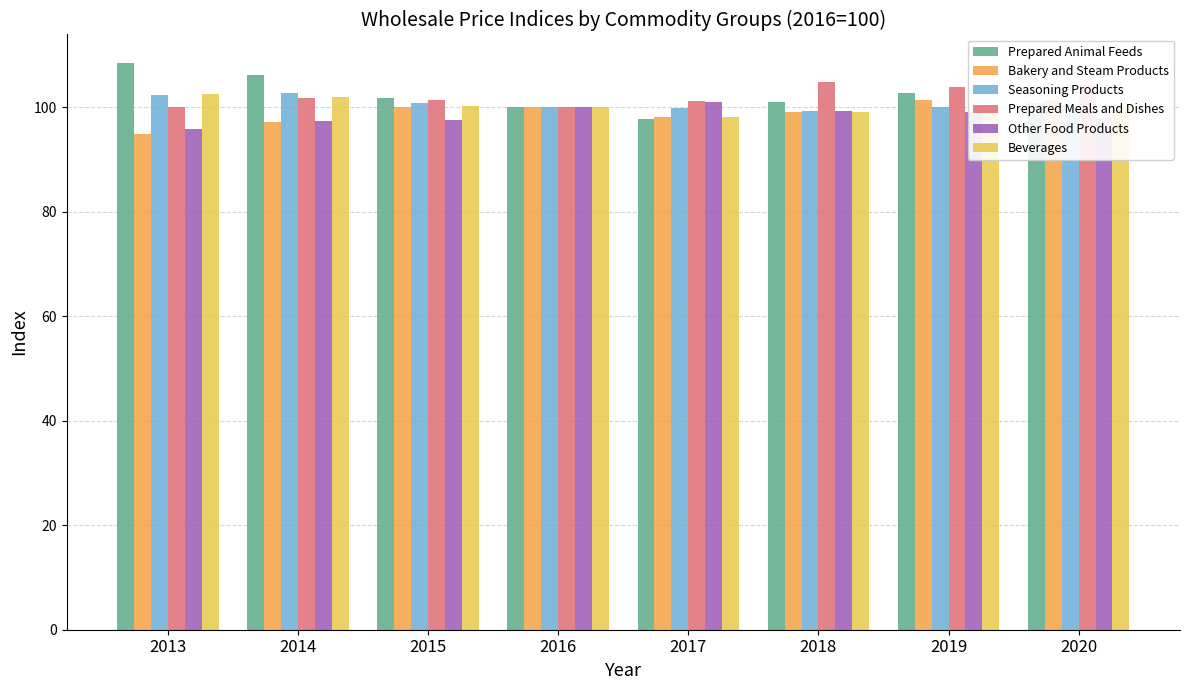

Where is Beverages nearest to the value 100?

2016